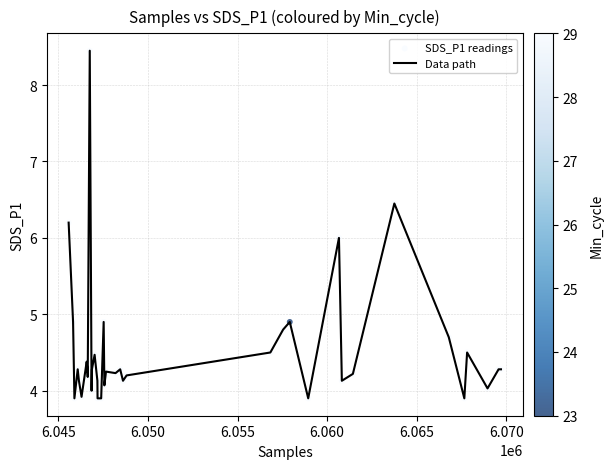

What is the minimum value shown in the chart?

3.9